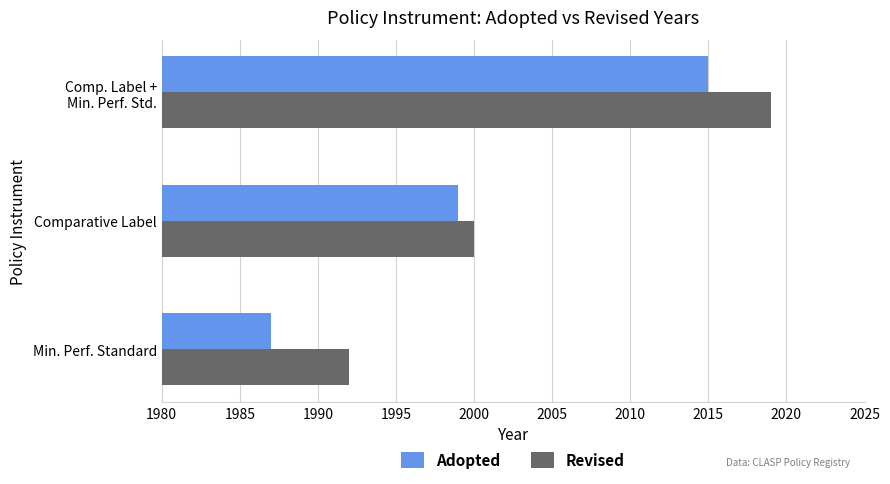

What is the difference between the maximum and minimum values in the Revised series?

27